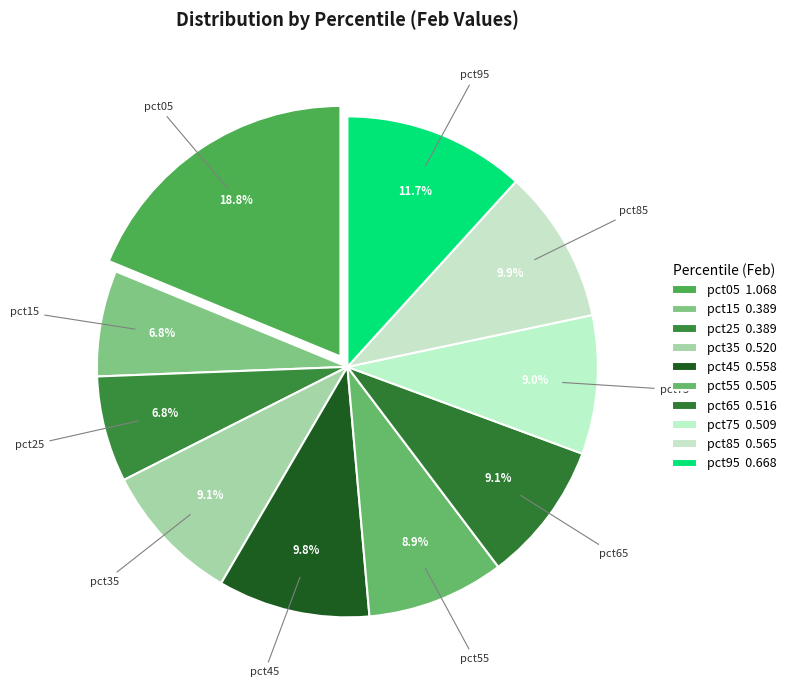

To the nearest percent, what percentage of the pie is pct95?

12%